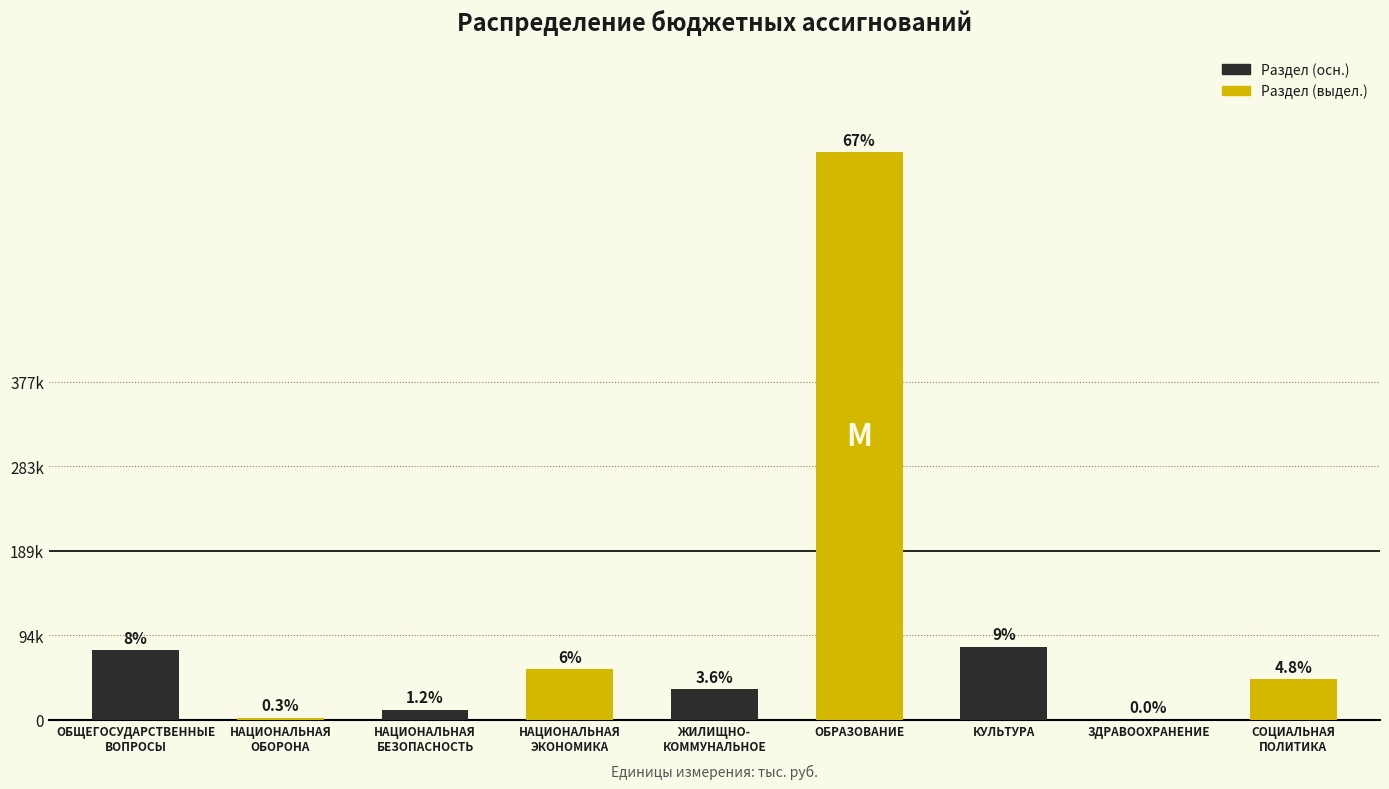

What is the difference between the values at ЗДРАВООХРАНЕНИЕ and НАЦИОНАЛЬНАЯ
ЭКОНОМИКА?

56819.4